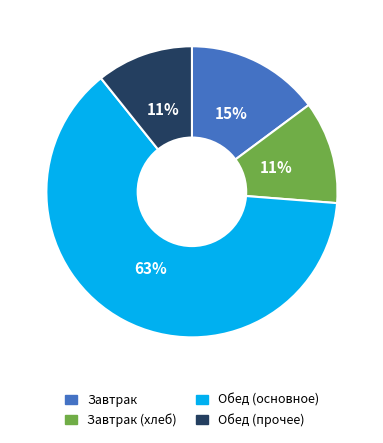

Count the number of slices in the pie.

4